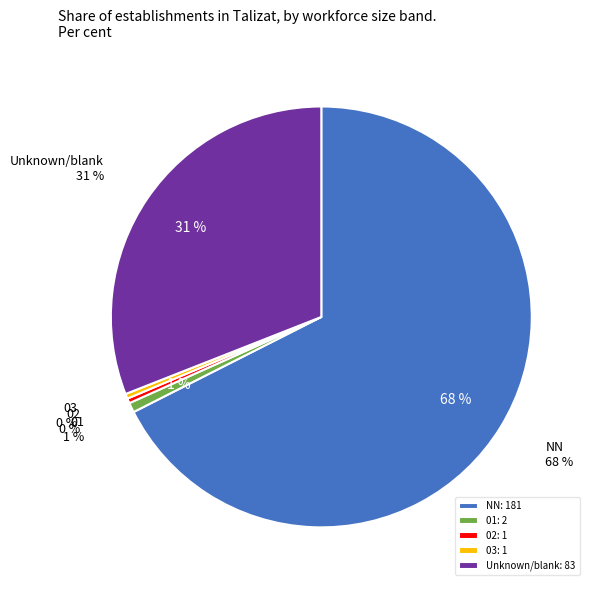

Do 02 and 01 together represent more than half of the pie?

No